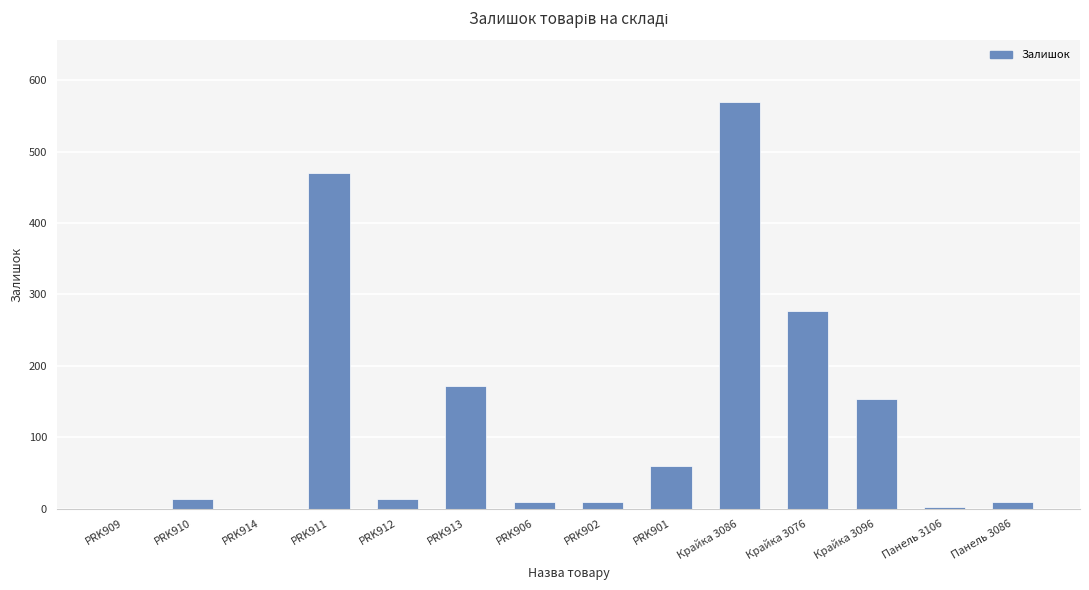

What is the sum of all values?

1759